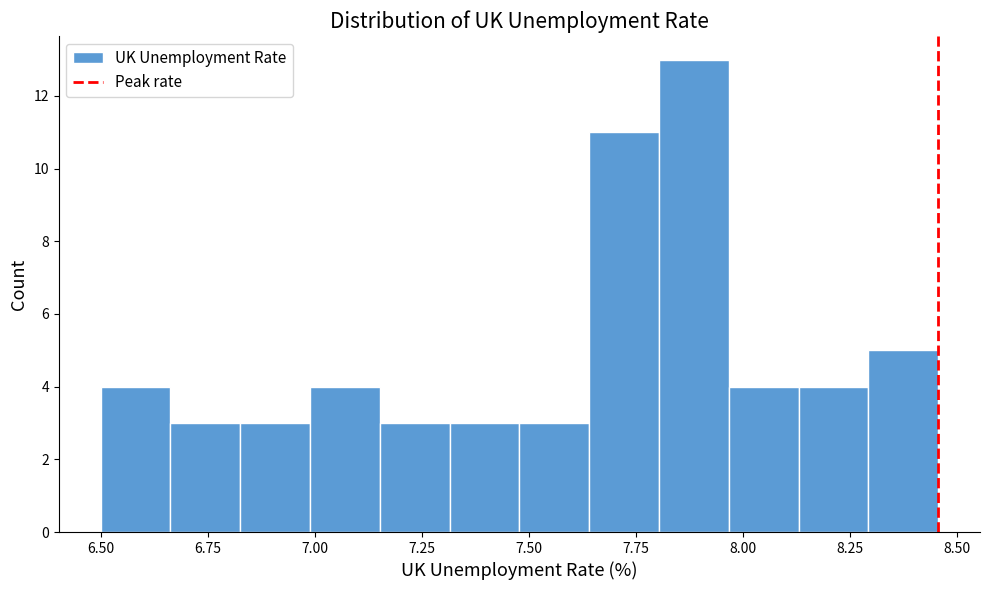

Around what value on the x-axis is the tallest bar? Give the approximate position of its centre, as read against the axis.

7.90